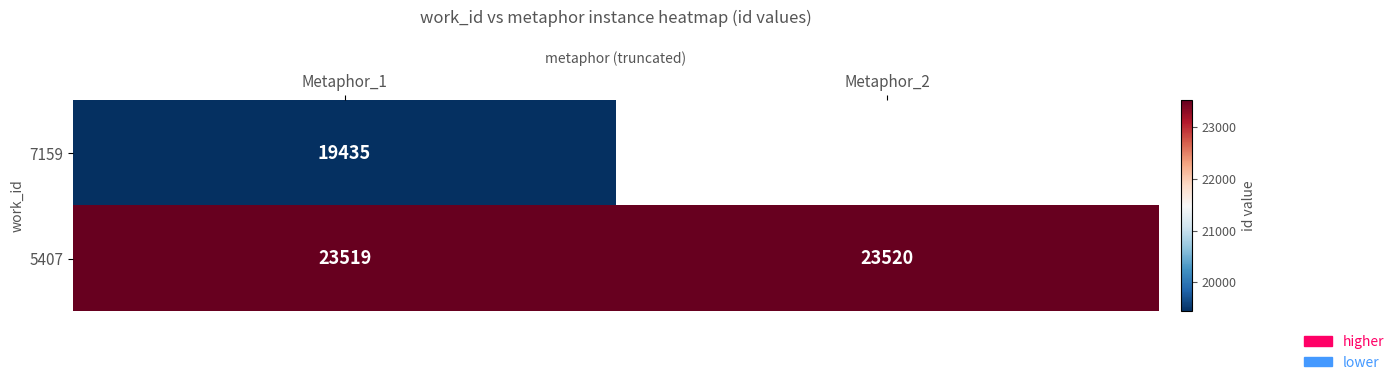

Which category has the highest value in the 5407 series?

Metaphor_2